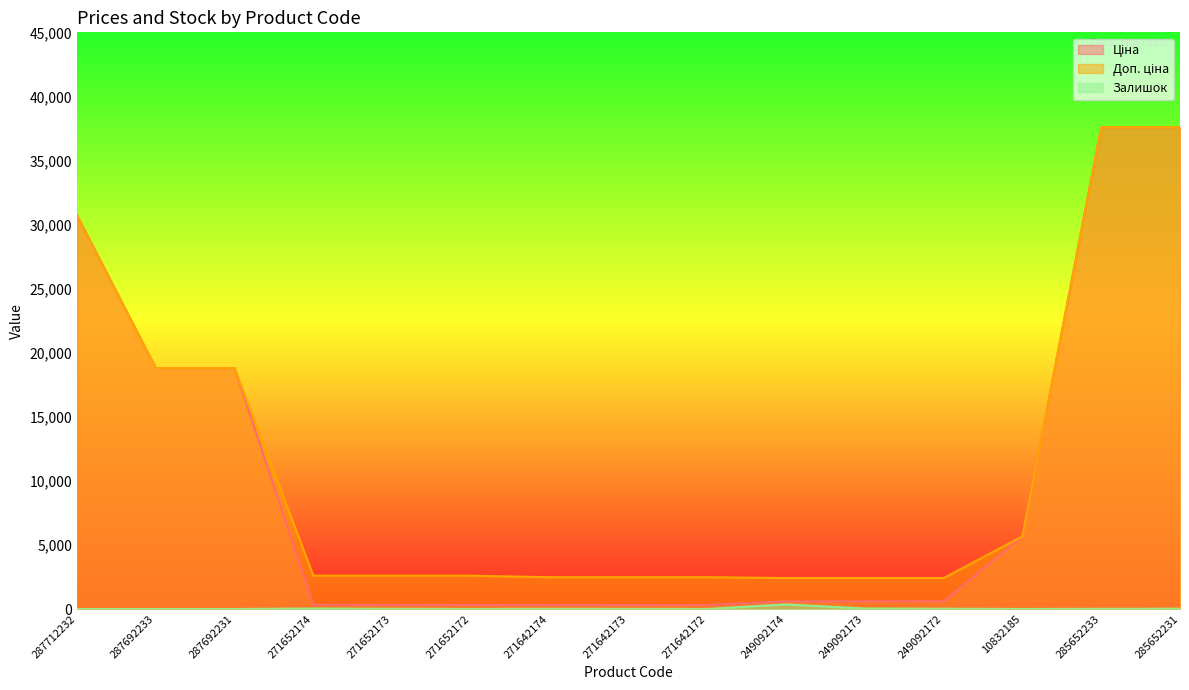

Which series has the largest range (max minus min)?

Ціна